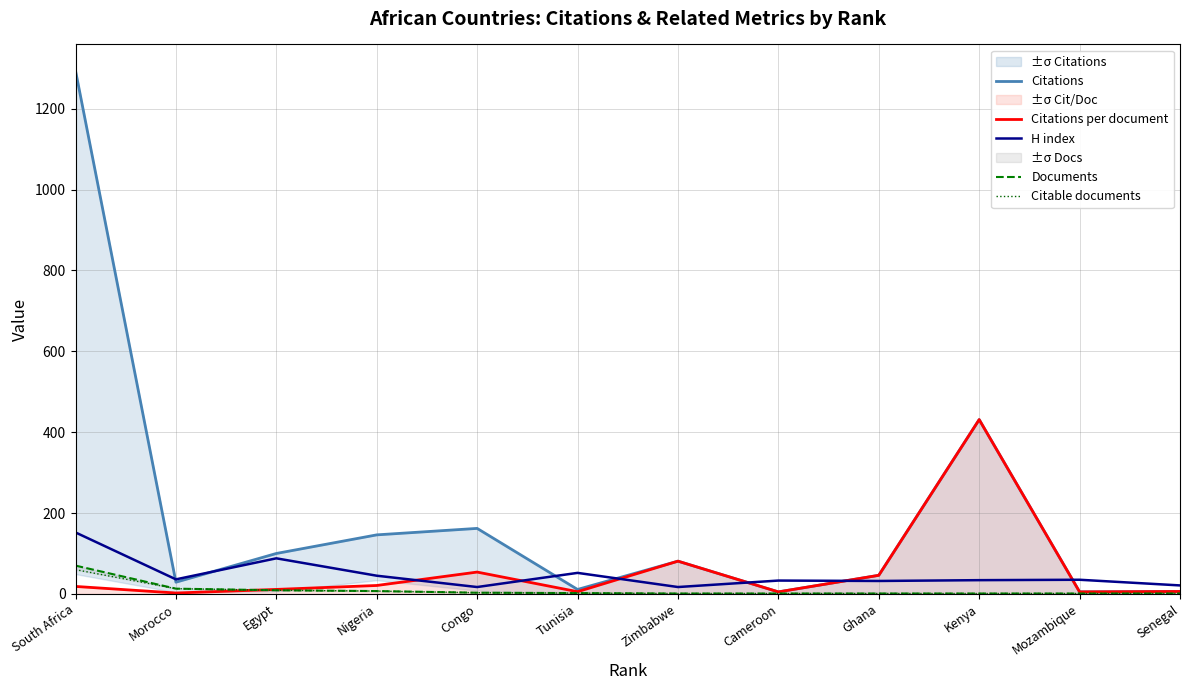

Between Tunisia and South Africa, which is larger?

South Africa